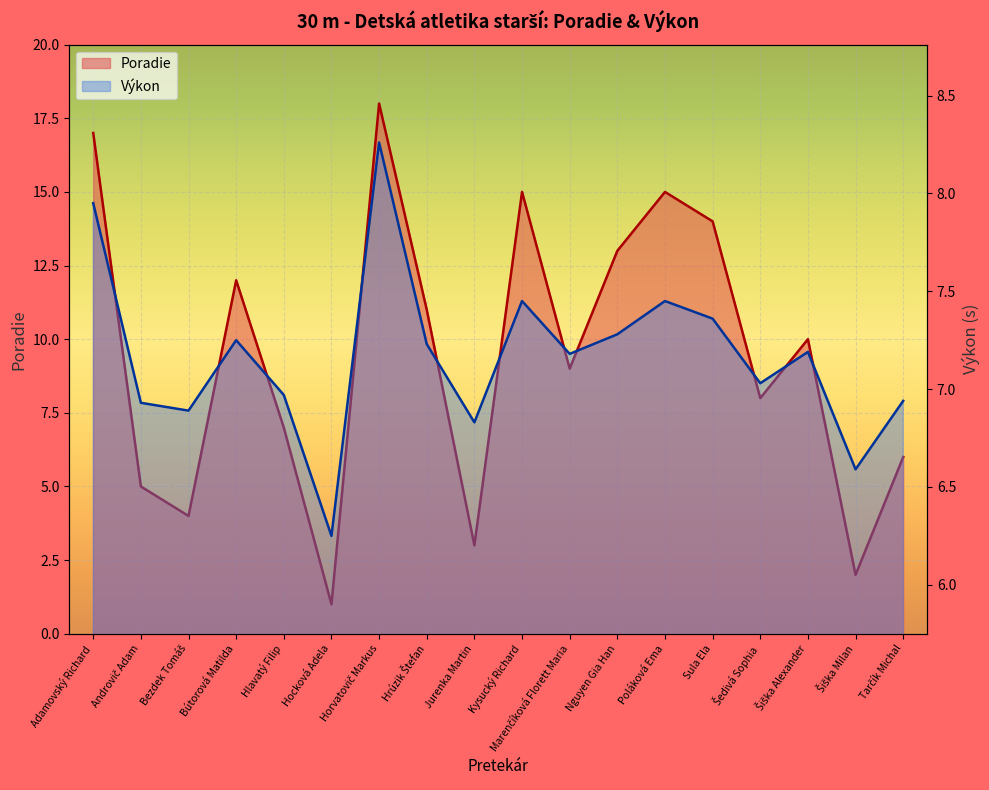

How many times do Poradie and Výkon cross each other?

7